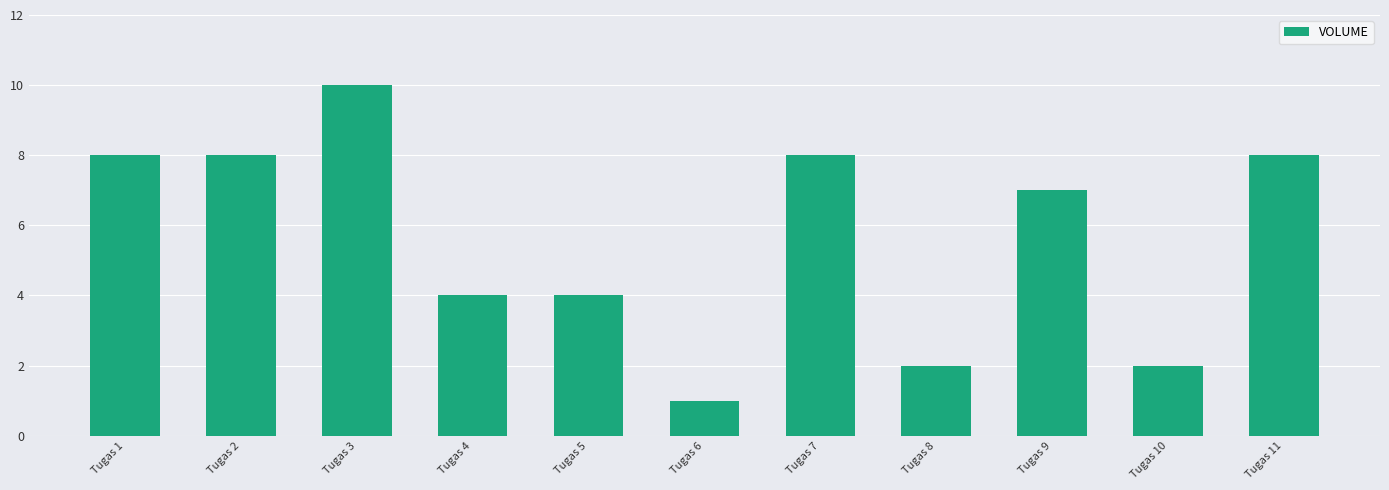

Is it true that the value at Tugas 8 is 1?

False